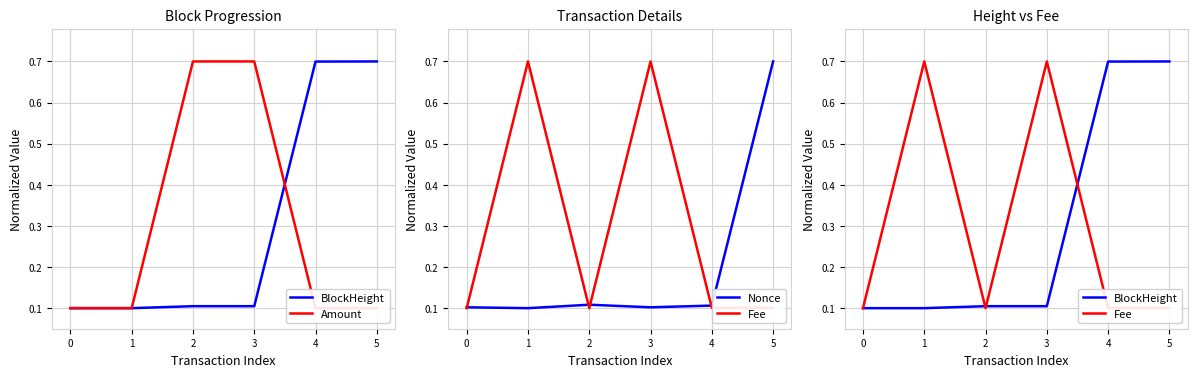

What is the value of the BlockHeight point at the 6th from the left?

0.7